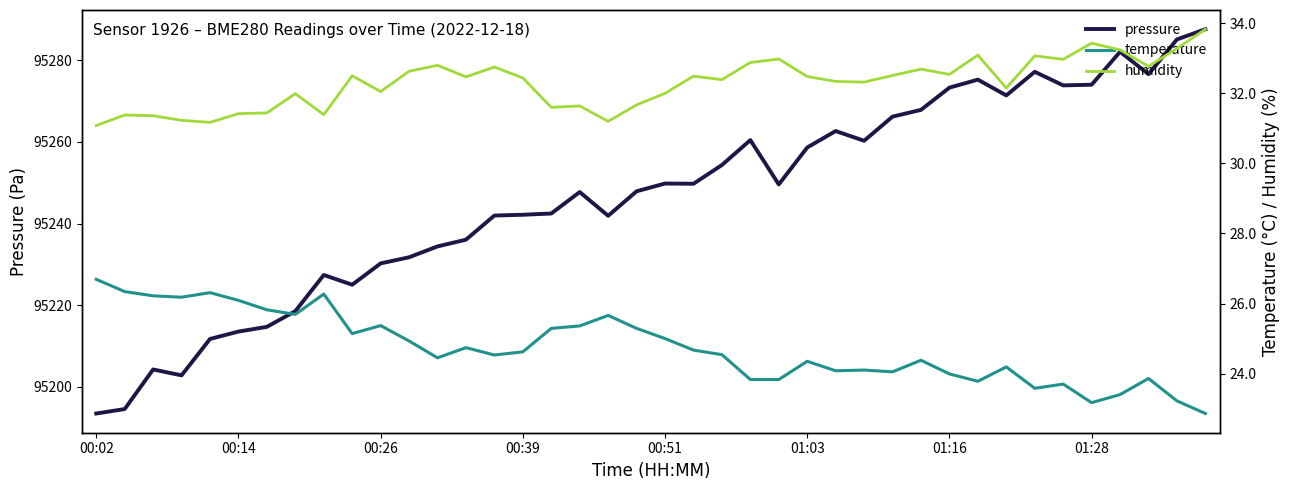

True or false: temperature has a value of 24.1 at 28.

True